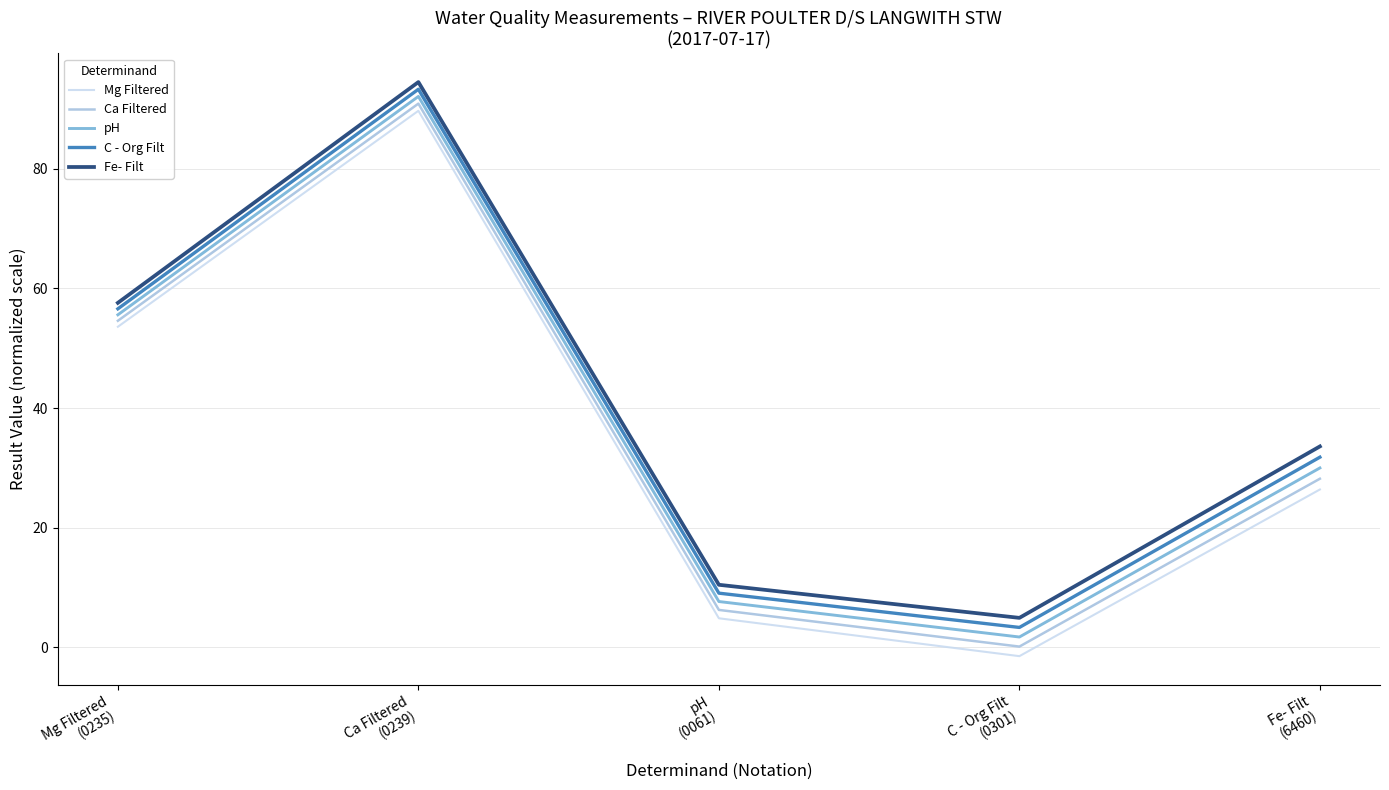

Is it true that Fe- Filt equals 31.4 at Mg Filtered
(0235)?

False